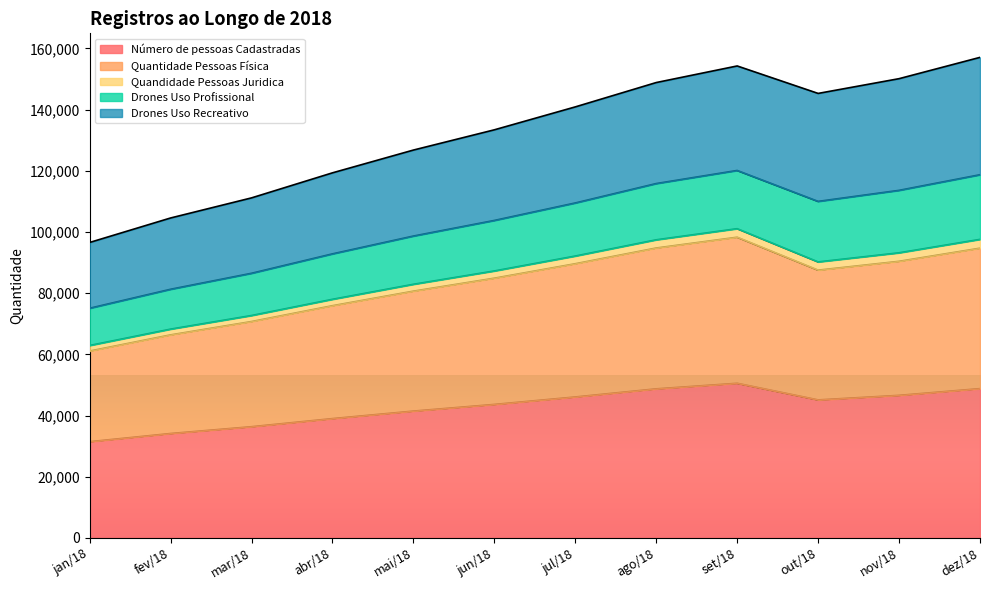

What is the lowest value of the Número de pessoas Cadastradas series?

31441